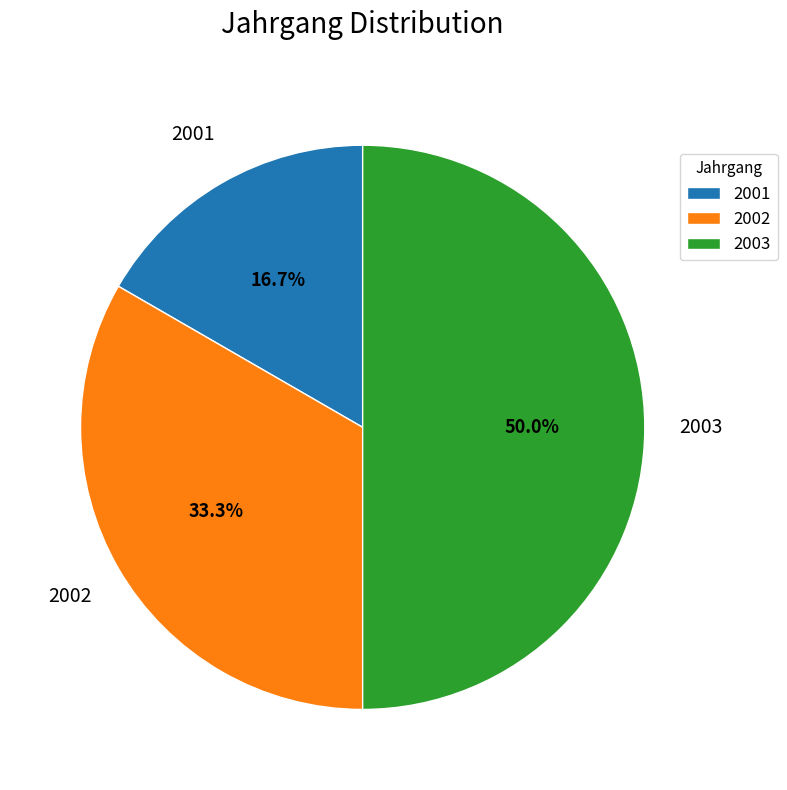

Which has a higher value, 2003 or 2002?

2003